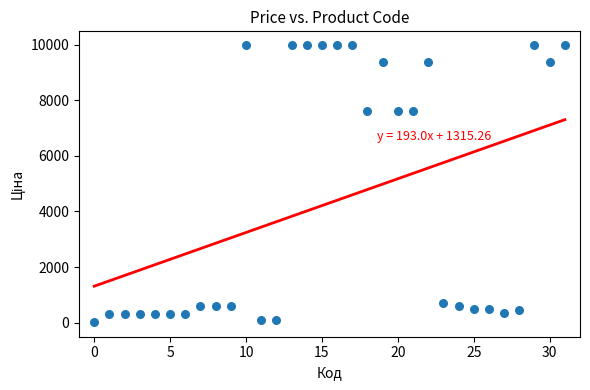

What is the range of Y values (max minus min)?

9942.9